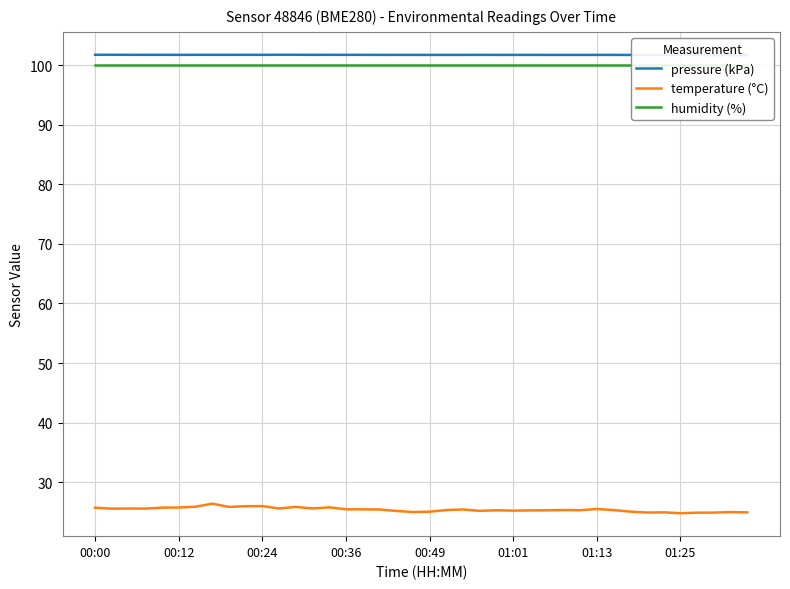

What is the minimum value for temperature (°C)?

24.8